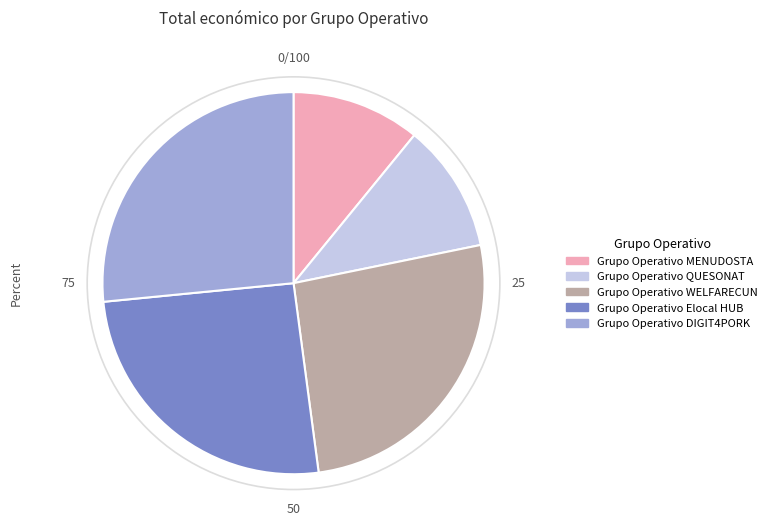

How many slices are in this pie chart?

5